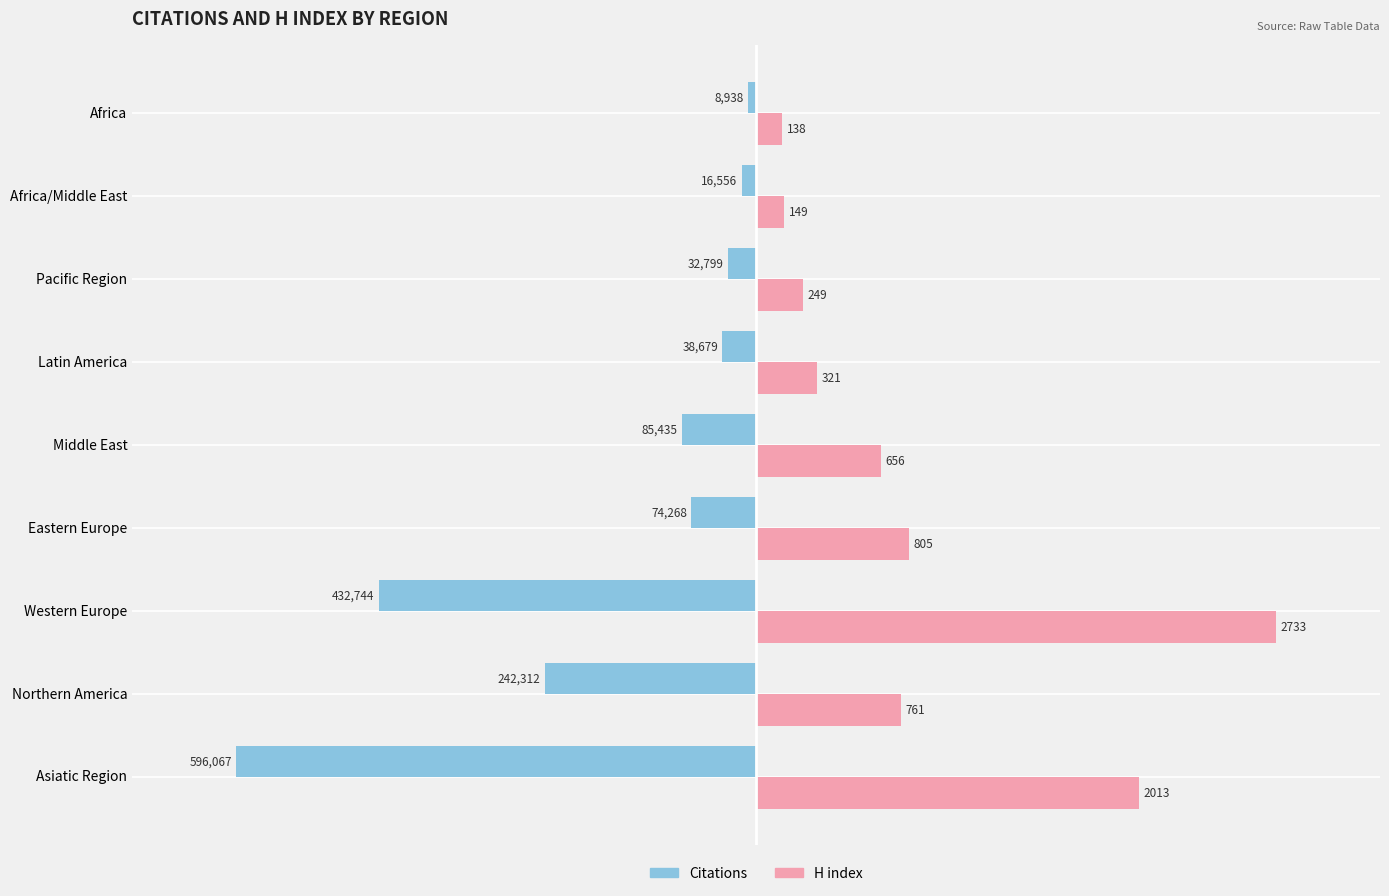

What are all the series names shown in the legend?

Citations, H index